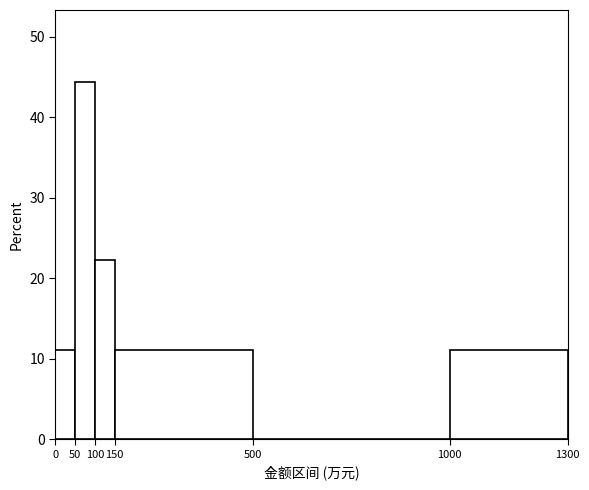

Reading left to right, transcribe this chart: for each bar, give the range it covers on the x-axis and its height. The values are not printed on the chart, so give them approximately, as read against the axis.

0 to 50: 11
50 to 100: 44
100 to 150: 22
150 to 500: 11
500 to 1000: 0
1000 to 1300: 11